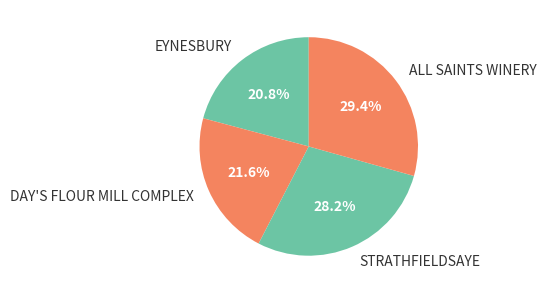

To the nearest percent, what percentage of the pie is DAY'S FLOUR MILL COMPLEX?

22%